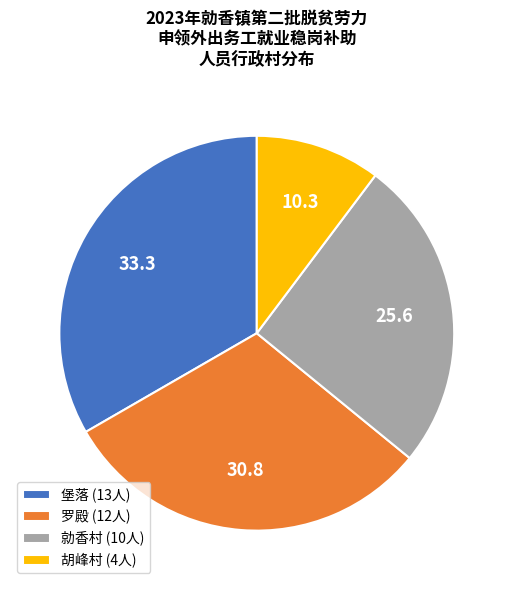

The 堡落 slice represents 33% of the pie. True or false?

True